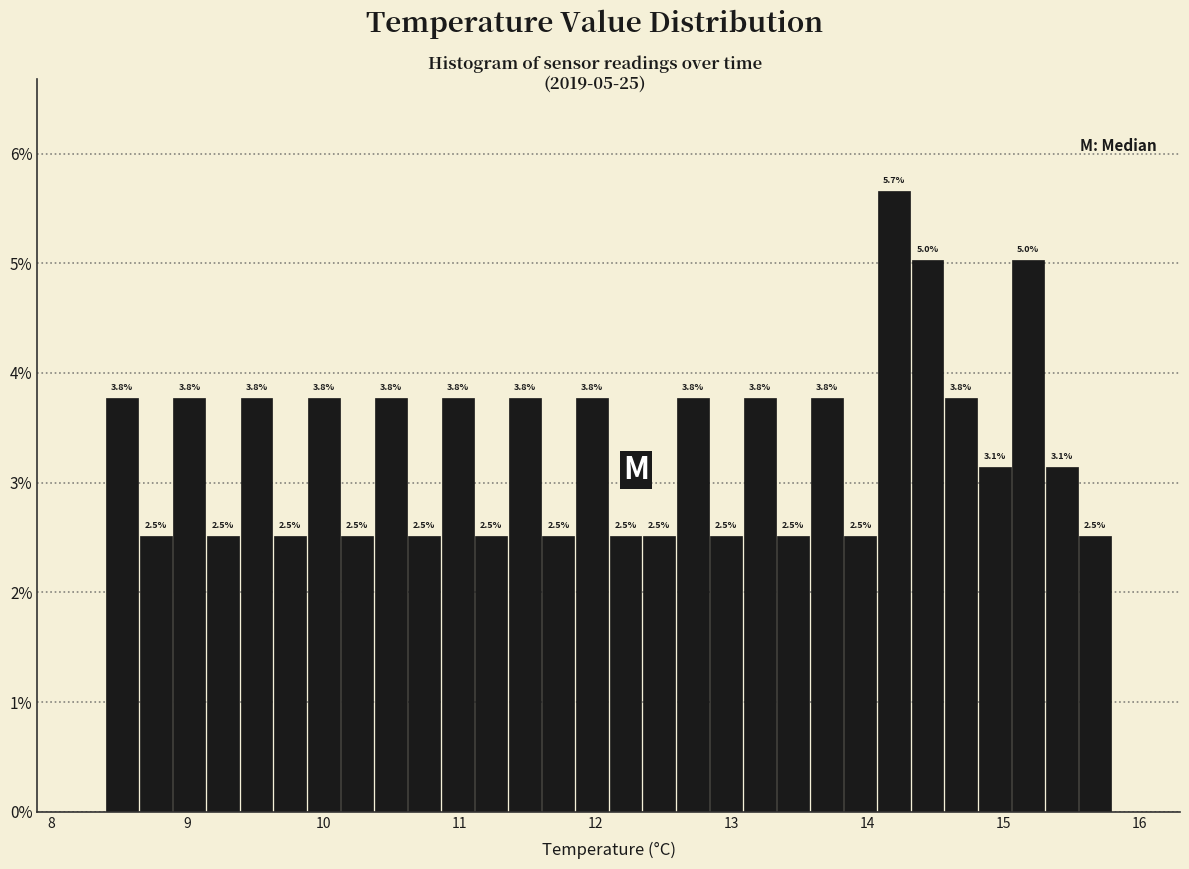

Read against the x-axis, roughly where is the centre of the tallest bar?

14.2